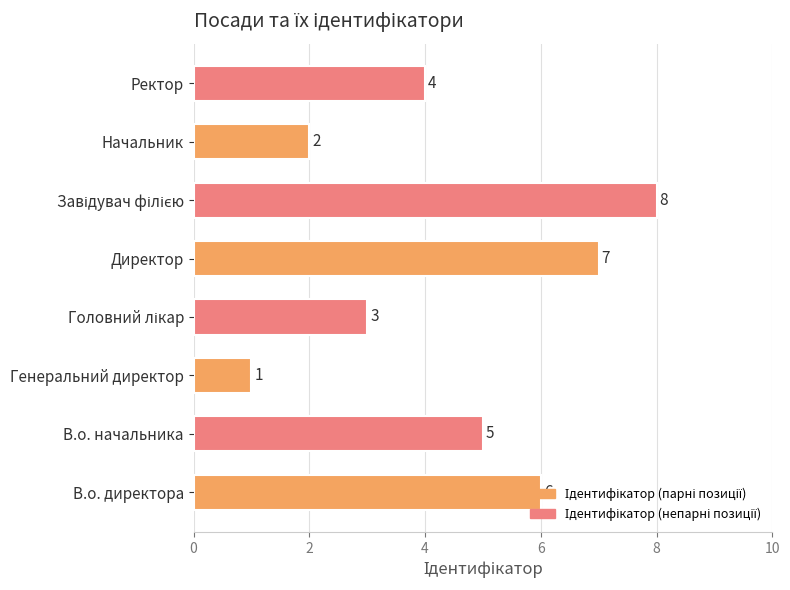

The value at Начальник is 2. True or false?

True